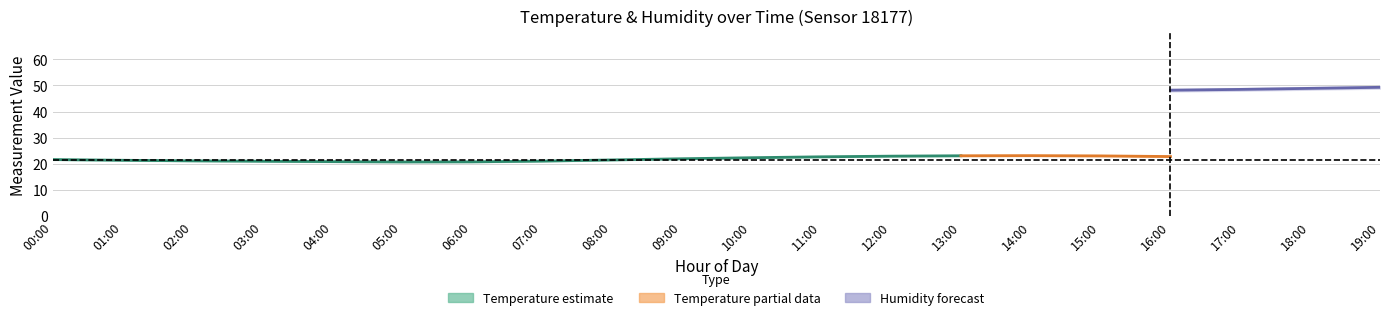

Rank the categories by value from lowest to highest.

05:00, 06:00, 04:00, 03:00, 07:00, 02:00, 01:00, 08:00, 00:00, 09:00, 10:00, 11:00, 12:00, 13:00